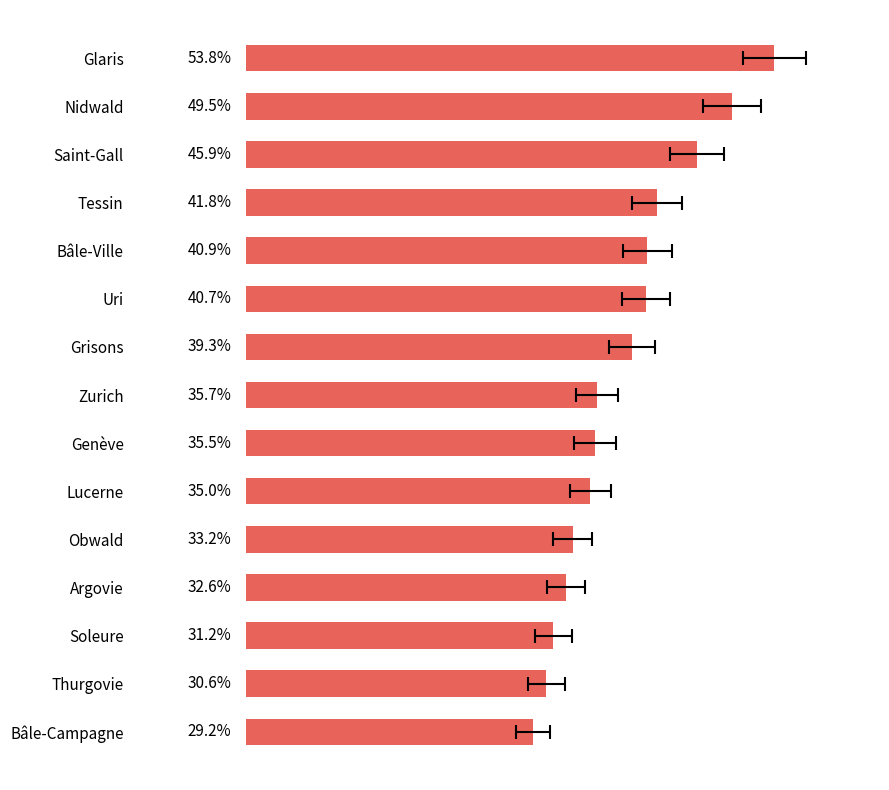

What is the smallest value displayed?

29.2